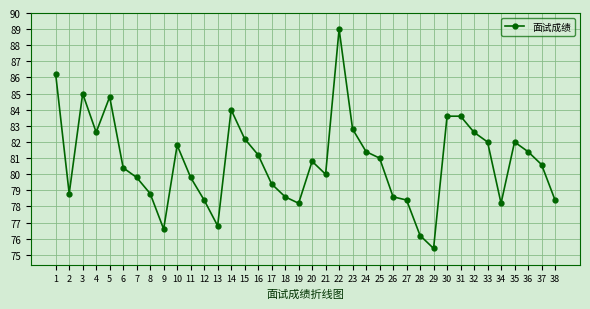

Reading left to right, extract all data points from this chart.

86.2	78.8	85.0	82.6	84.8	80.4	79.8	78.8	76.6	81.8	79.8	78.4	76.8	84.0	82.2	81.2	79.4	78.6	78.2	80.8	80.0	89.0	82.8	81.4	81.0	78.6	78.4	76.2	75.4	83.6	83.6	82.6	82.0	78.2	82.0	81.4	80.6	78.4